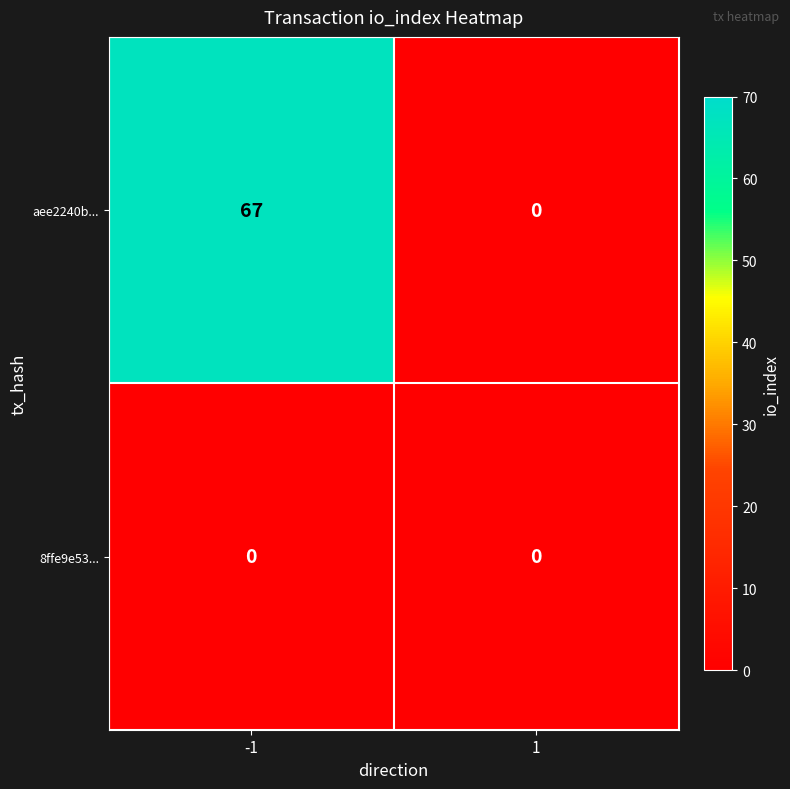

List the series in order of their peak value, highest first.

aee2240b..., 8ffe9e53...